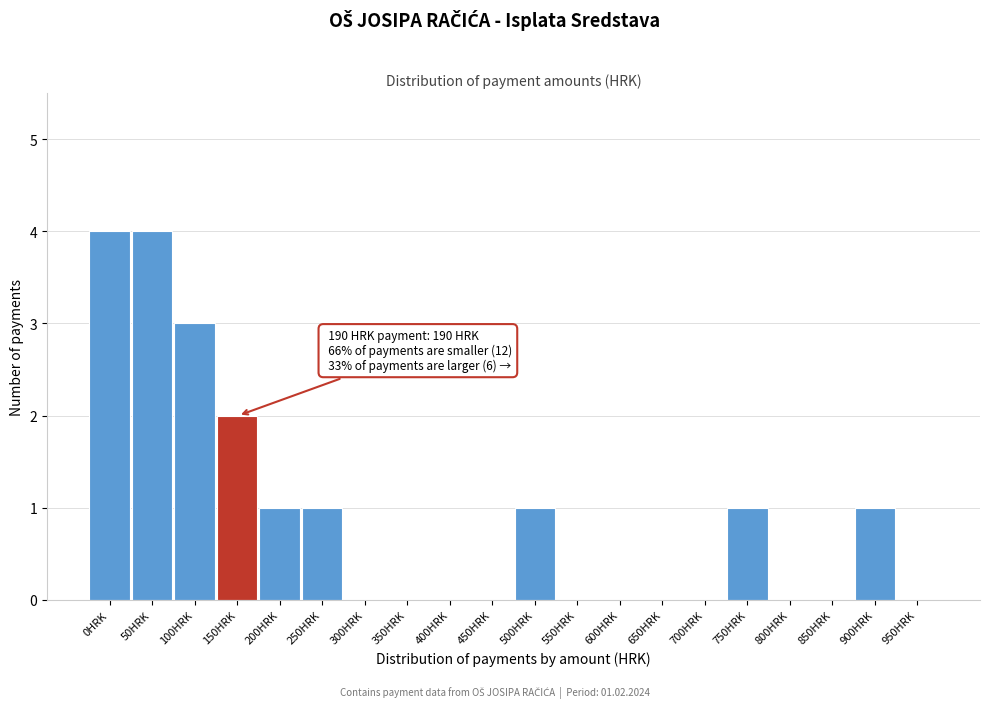

Reading right to left, what are all the values shown in this chart?

950HRK=0	900HRK=1	850HRK=0	800HRK=0	750HRK=1	700HRK=0	650HRK=0	600HRK=0	550HRK=0	500HRK=1	450HRK=0	400HRK=0	350HRK=0	300HRK=0	250HRK=1	200HRK=1	150HRK=2	100HRK=3	50HRK=4	0HRK=4